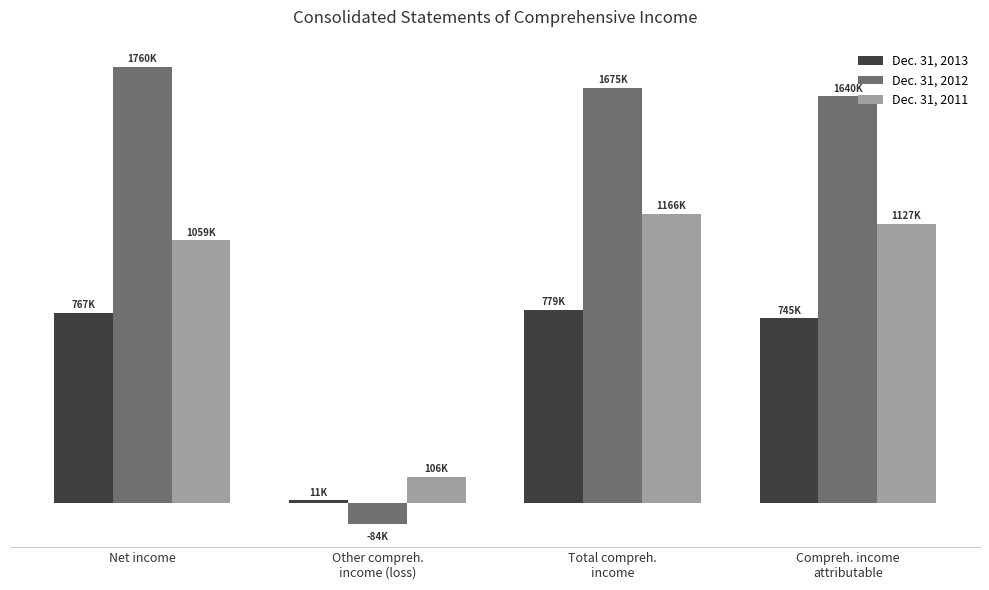

What position from the right is Compreh. income
attributable?

1